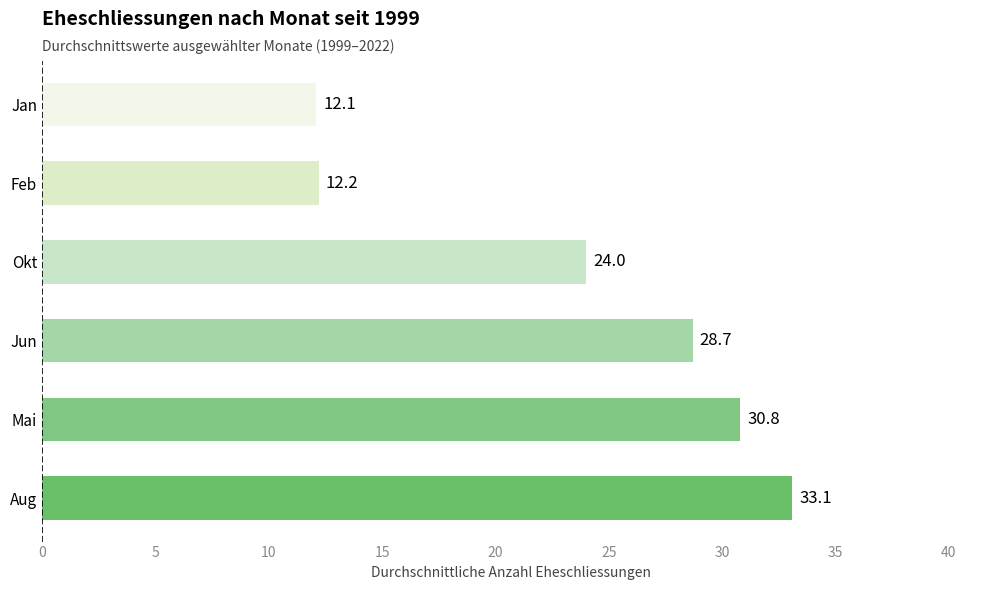

How many distinct data groups are displayed?

1